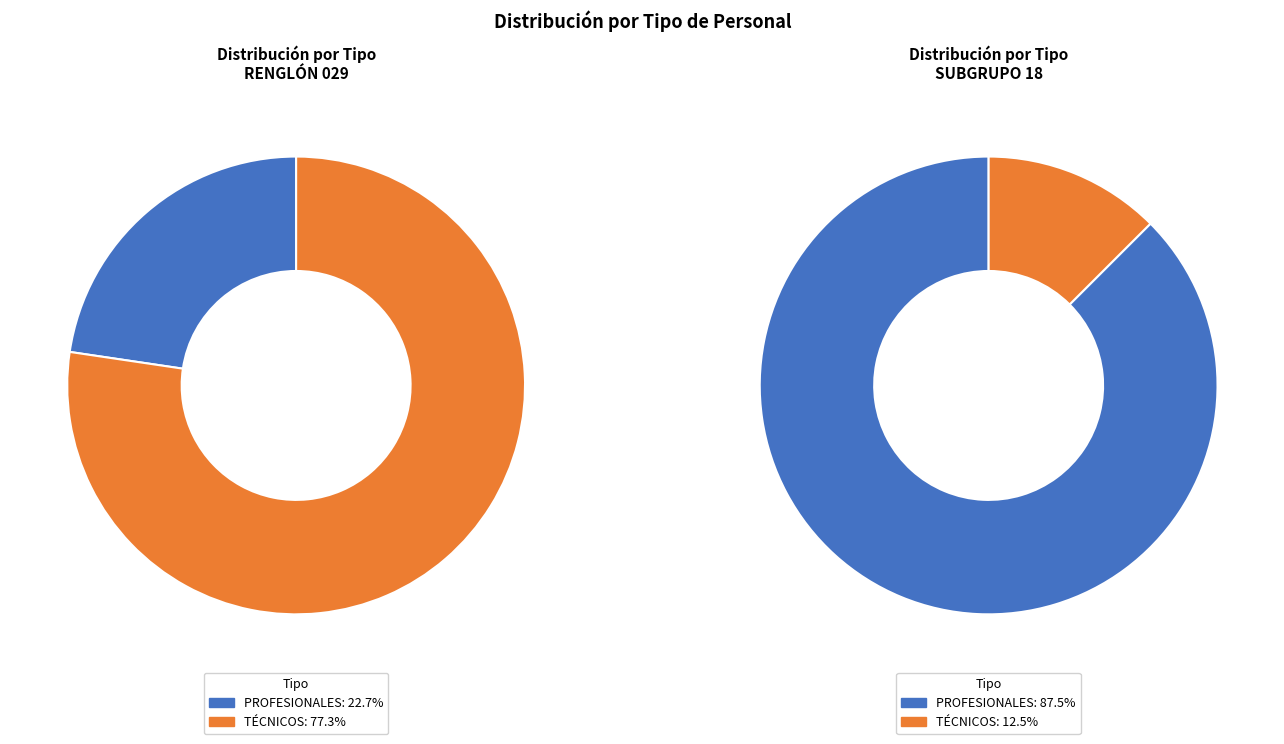

Is the sum of SUBGRUPO 18 and RENGLÓN 029 greater than half?

Yes